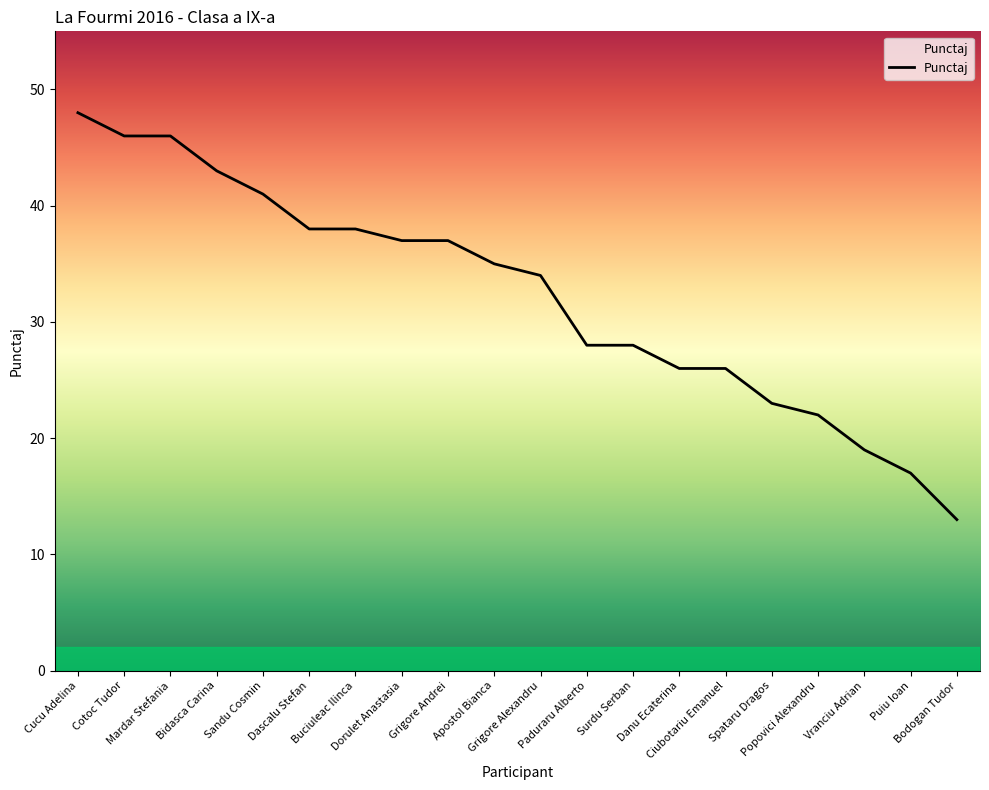

The value at Surdu Serban is 8. True or false?

False